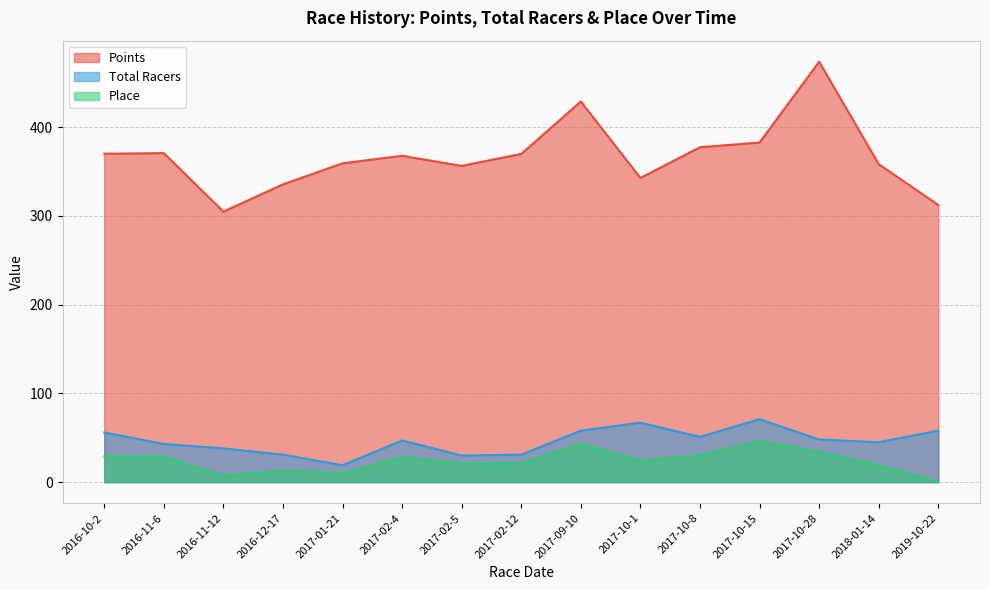

How many data points in Points are above 367?

8